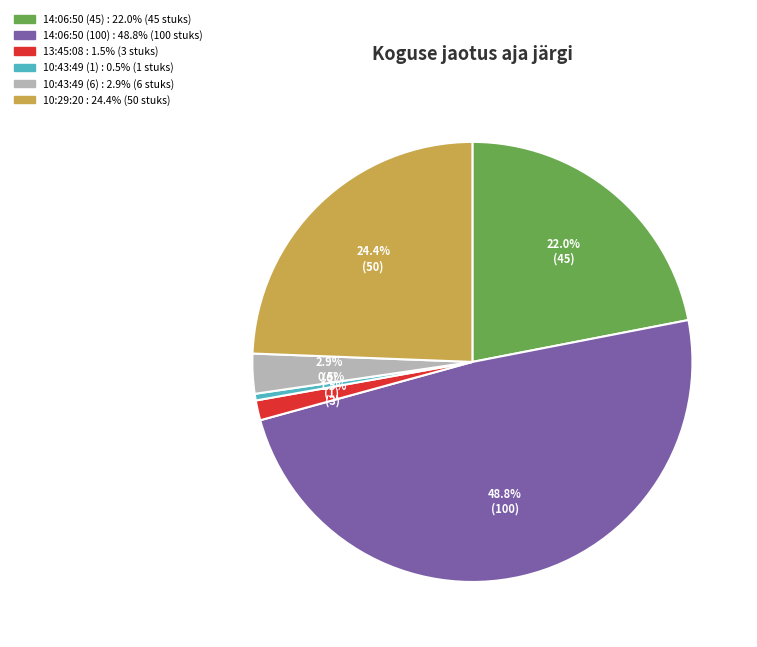

What is the smallest slice in the pie chart?

10:43:49 (1)